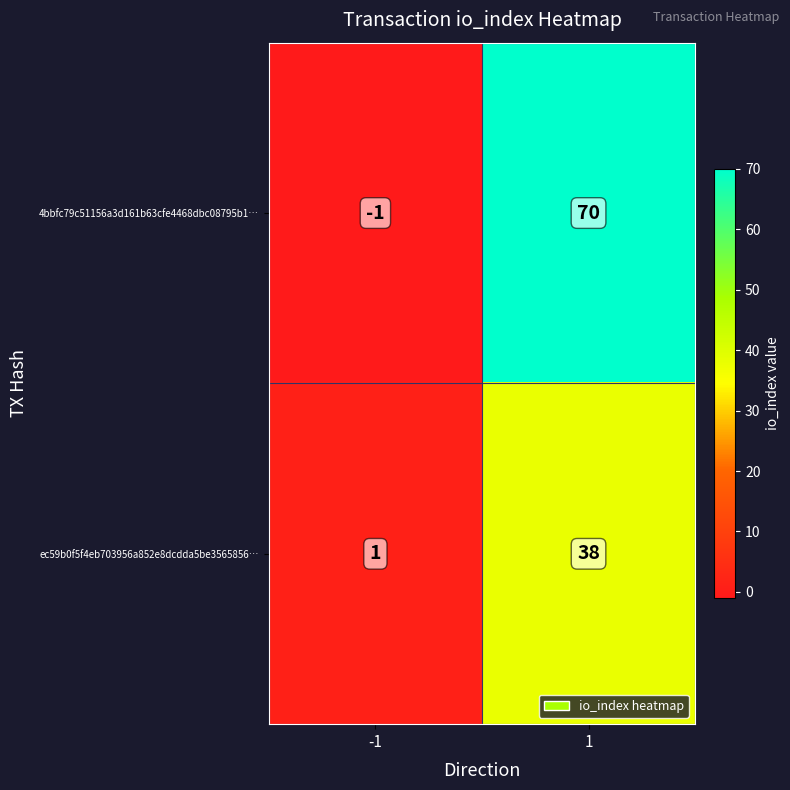

At how many categories does at least one series exceed 36?

1